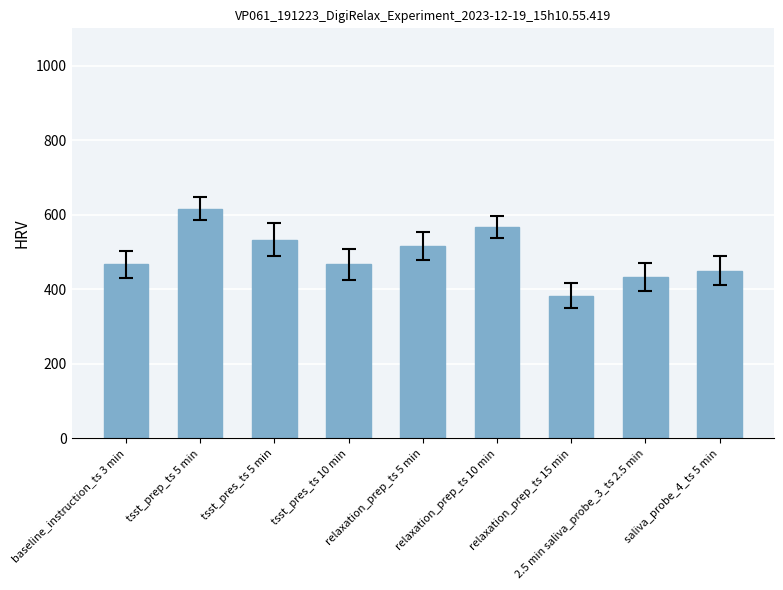

What is the difference between the second highest and second lowest values?

133.3